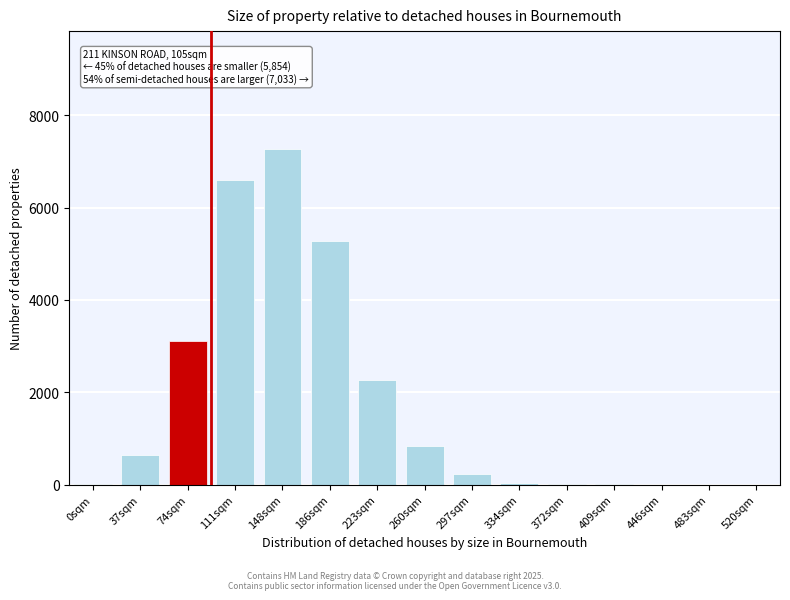

What is the sum of all values?

26281.8